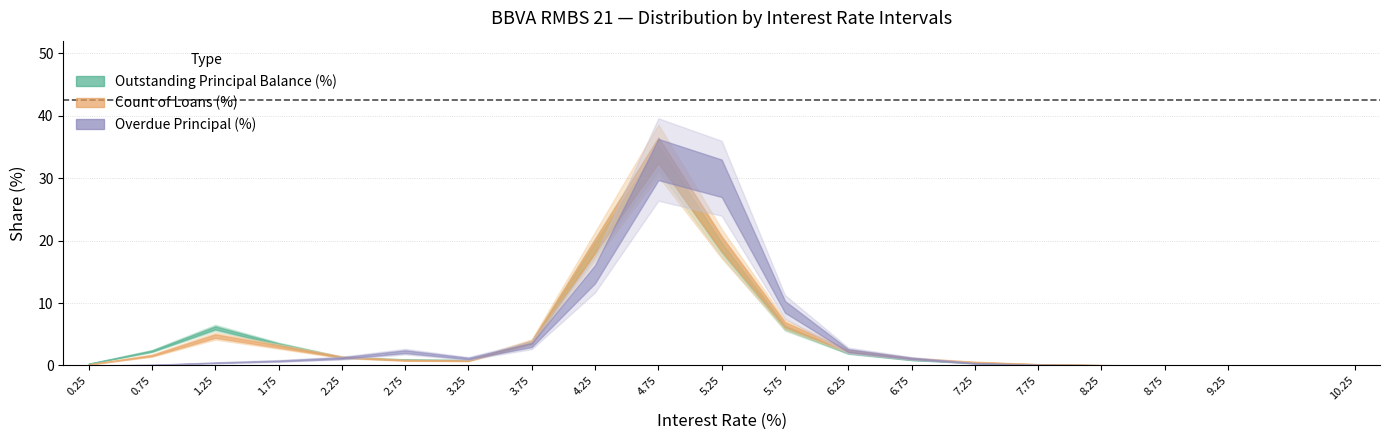

Is it true that Outstanding Principal Balance (%) equals 0.4 at 3-3.499?

False